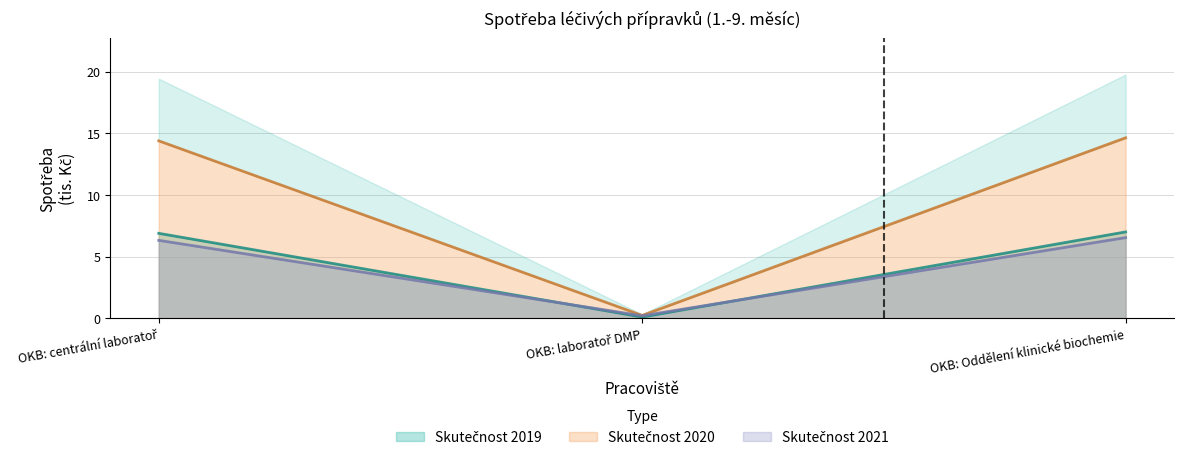

What are all the series names shown in the legend?

Skutečnost 2019, Skutečnost 2020, Skutečnost 2021